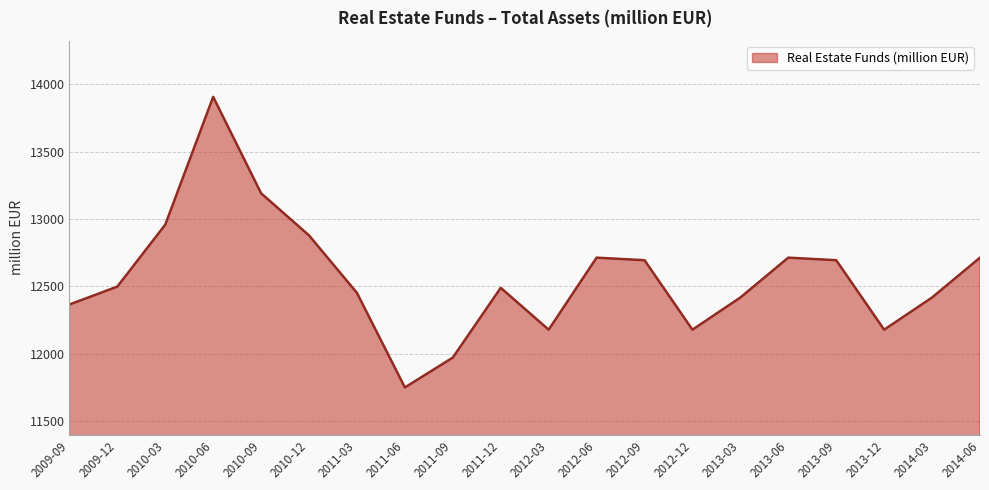

Which category has the lowest value across all series?

2011-06